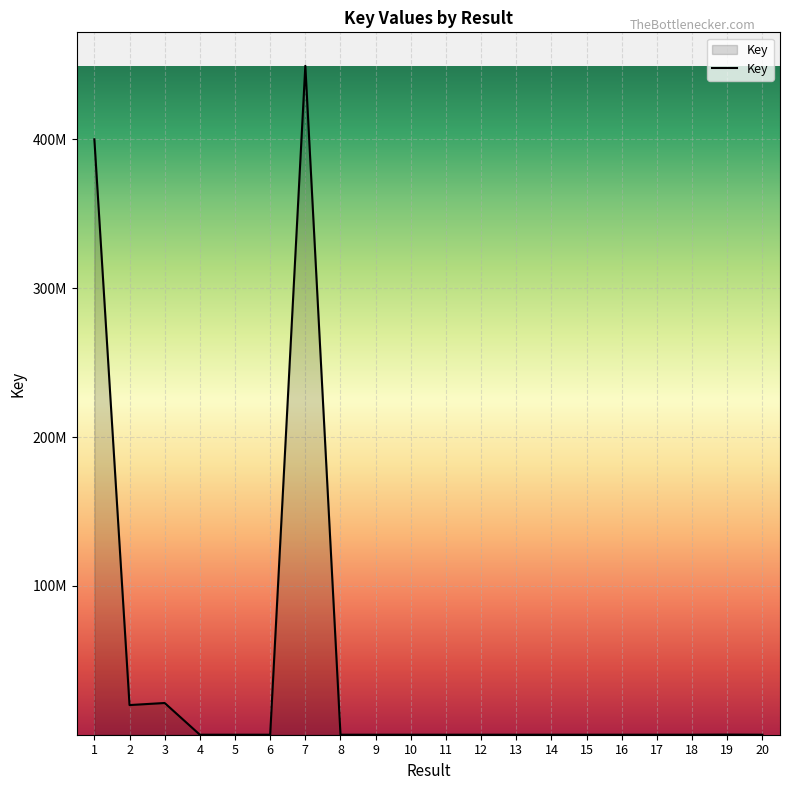

Does the chart display data point markers on the line(s)?

No